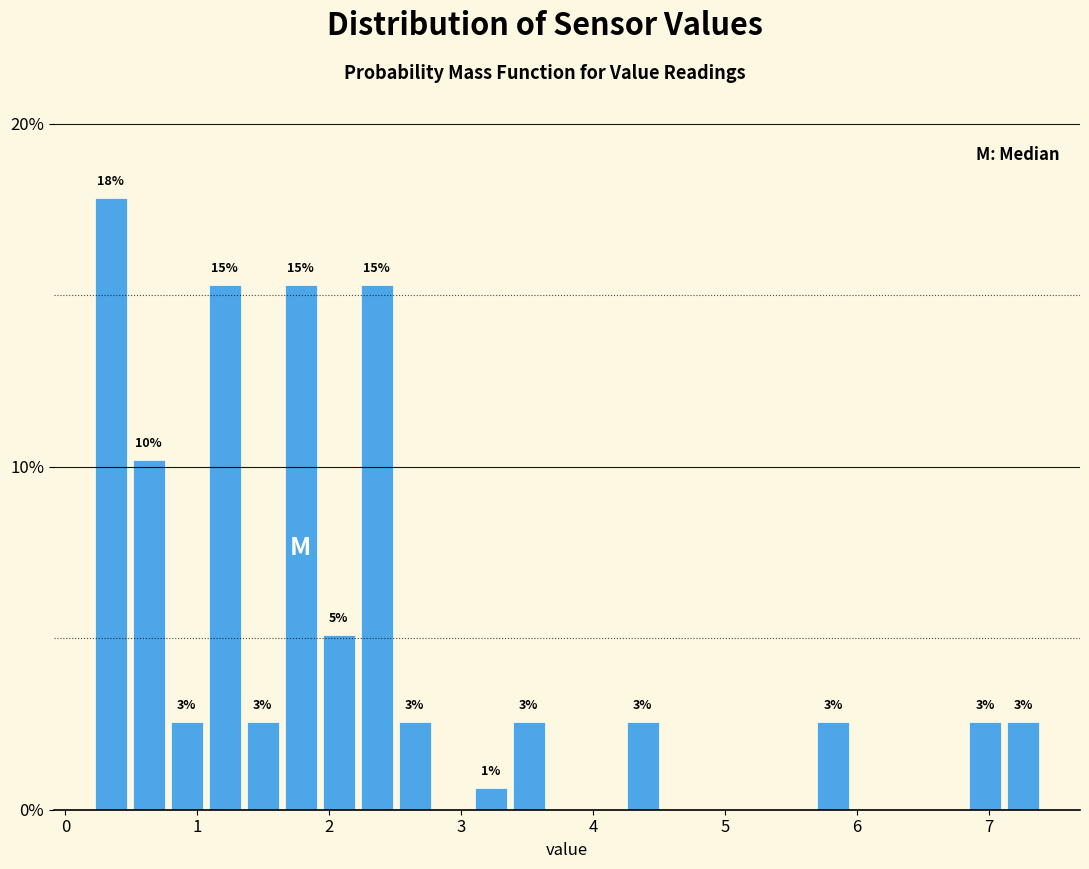

Around what value on the x-axis is the tallest bar? Give the approximate position of its centre, as read against the axis.

0.3